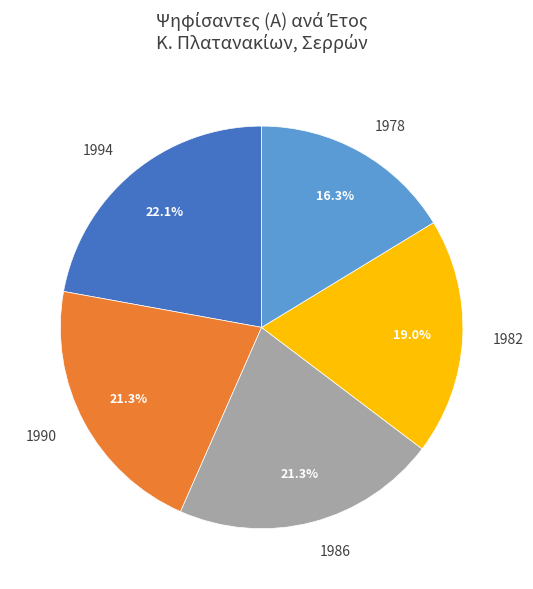

To the nearest percent, what portion does 1978 represent?

16%